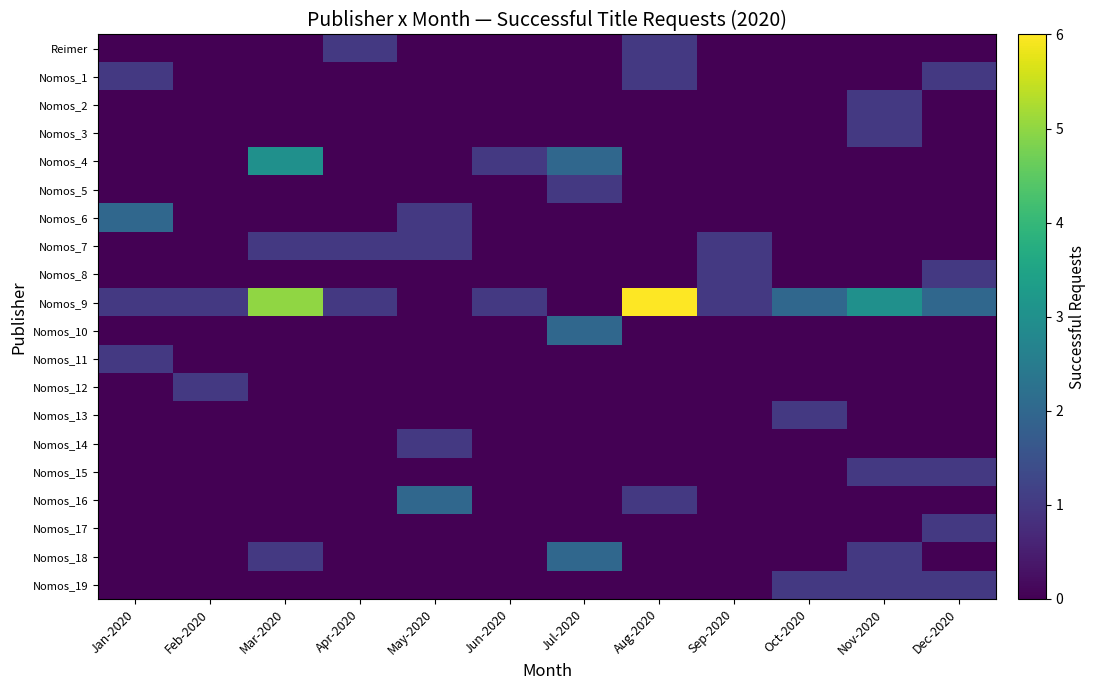

Count the number of categories in the chart.

12